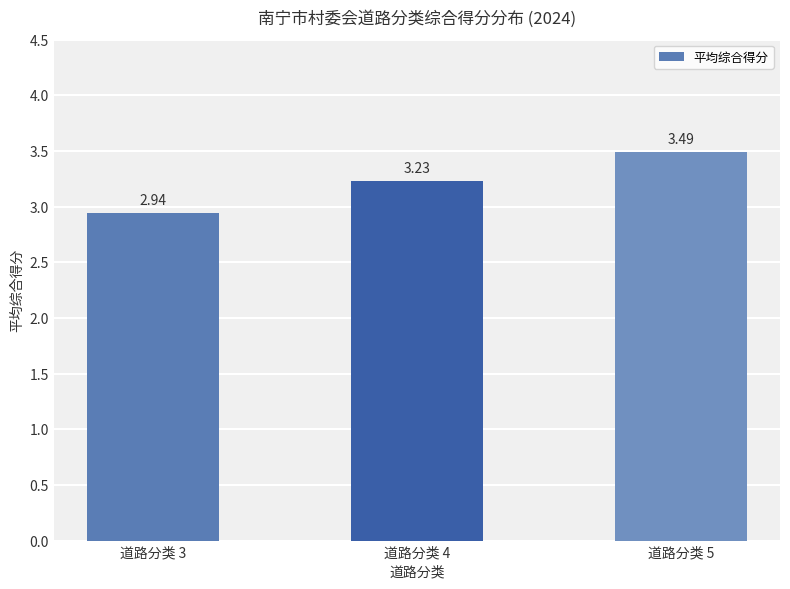

What is the value of the 3rd bar from the left?

3.5